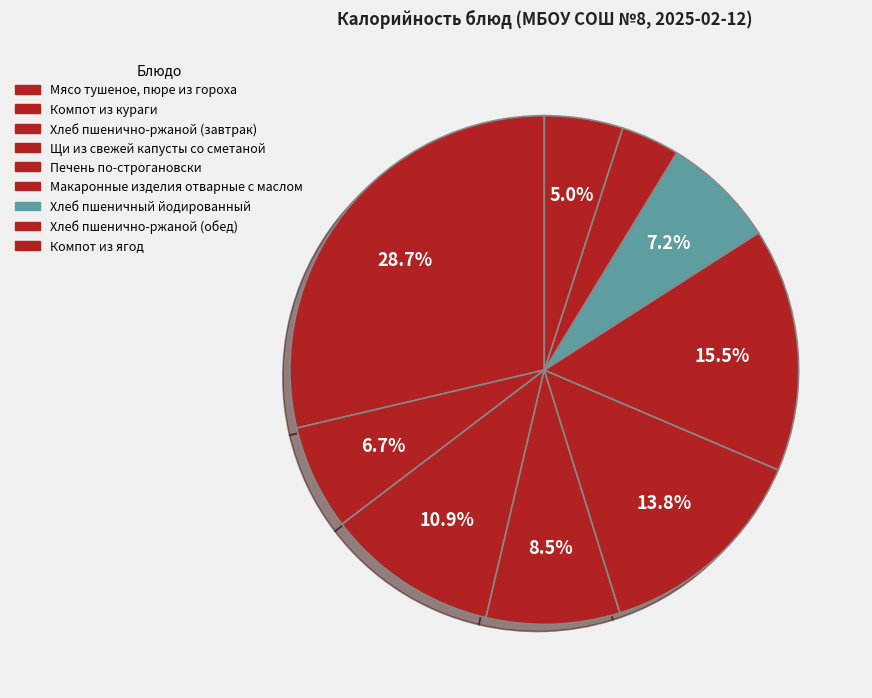

Combined, do Хлеб пшенично-ржаной (обед) and Компот из кураги account for over 50%?

No